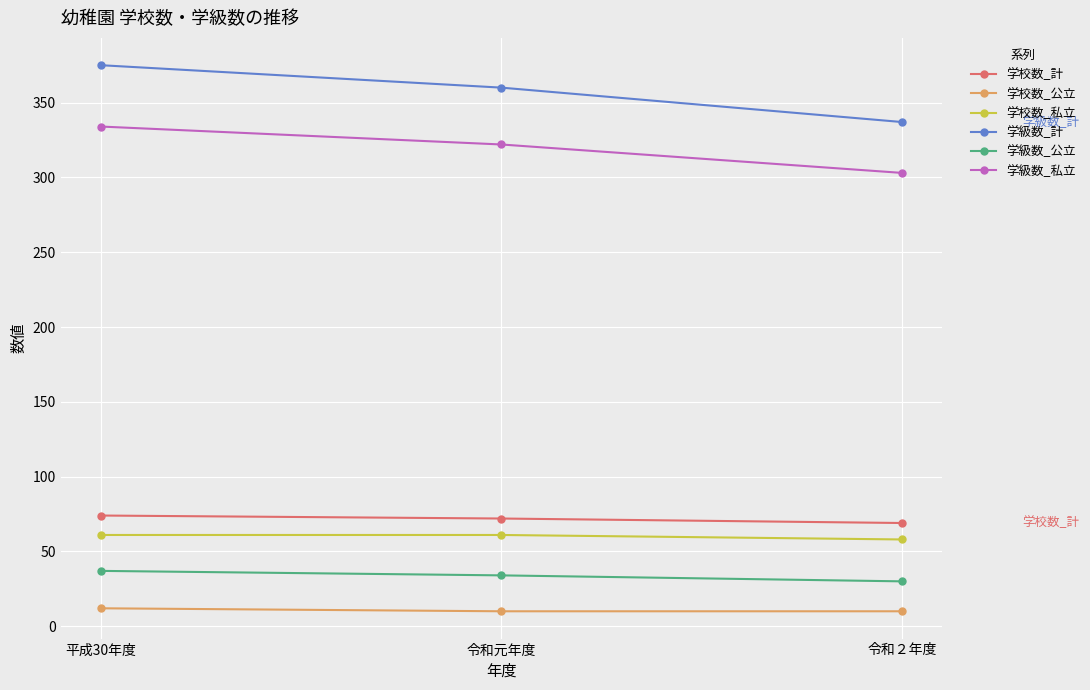

Rank the series by their maximum value, from lowest to highest.

学校数_公立, 学級数_公立, 学校数_私立, 学校数_計, 学級数_私立, 学級数_計